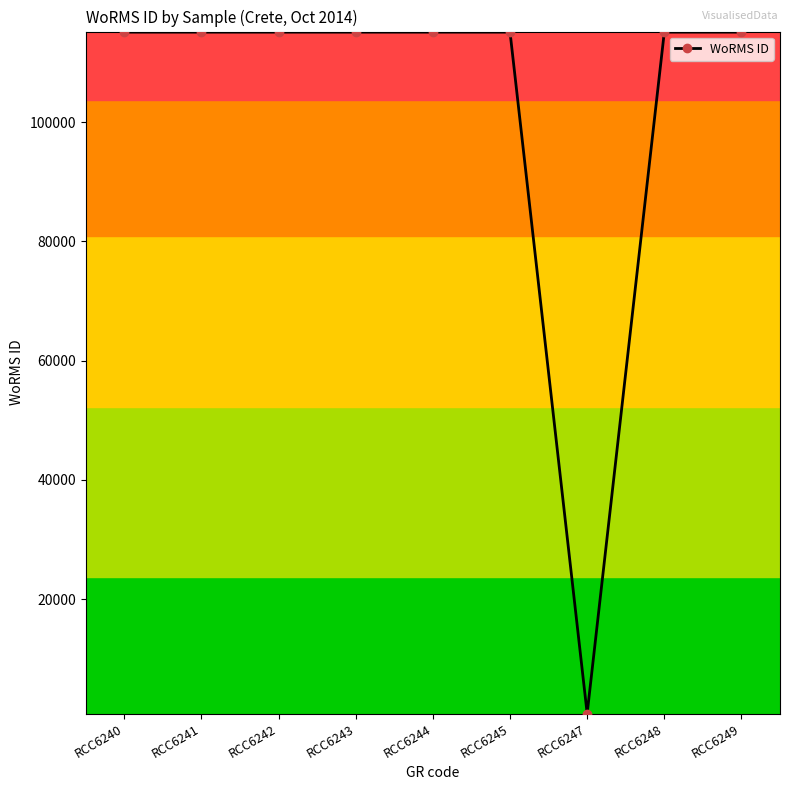

The chart shows a value of 115104 at RCC6249. True or false?

True